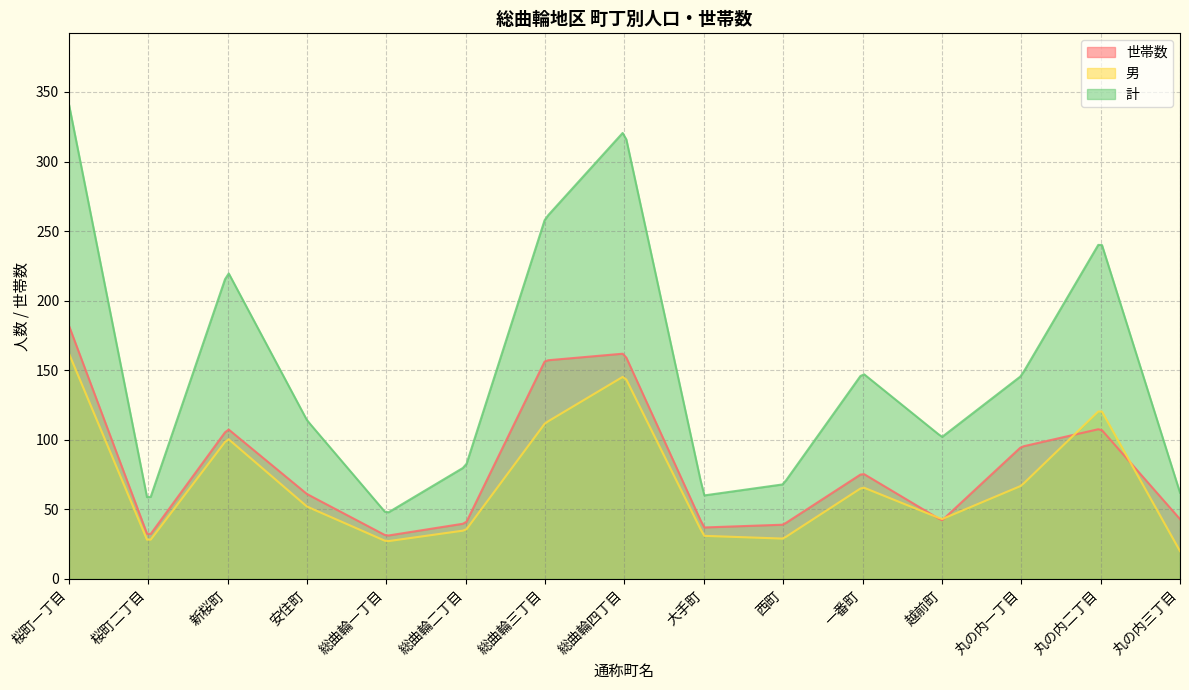

Rank the series by their maximum value, from highest to lowest.

計, 世帯数, 男